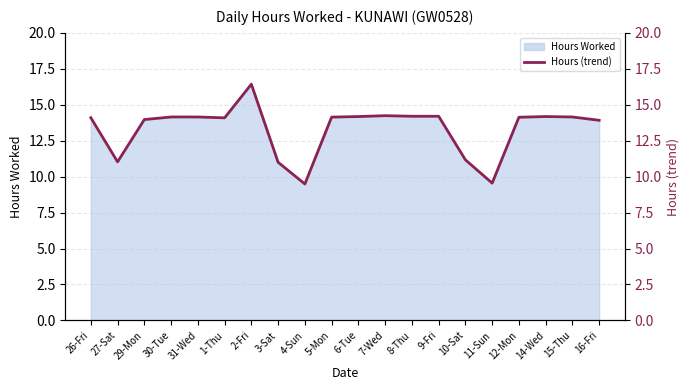

What is the approximate value at 7-Wed?

14.2